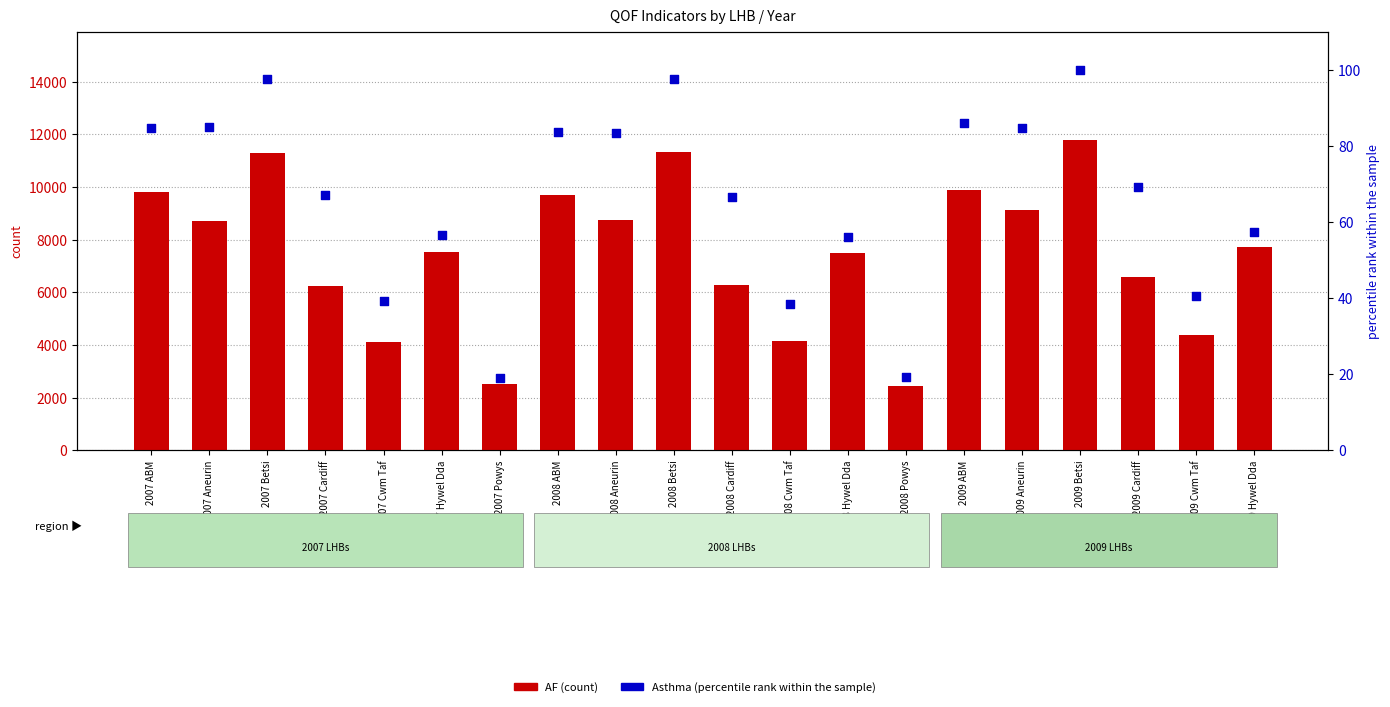

Which series contains the highest Y value?

AF